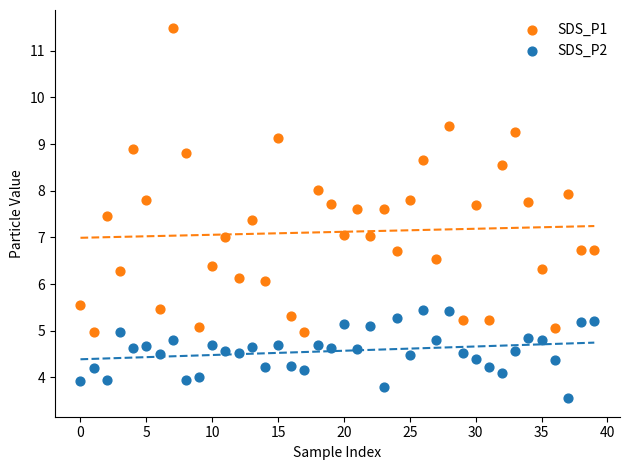

Which series reaches the maximum Y coordinate?

SDS_P1